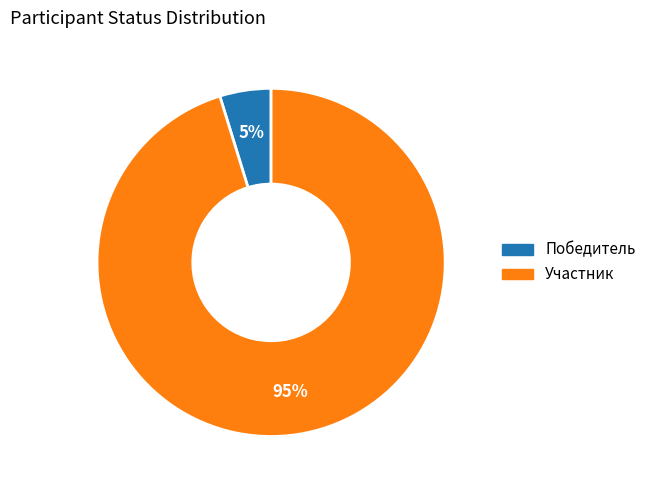

To the nearest percent, what is the average slice percentage?

50%